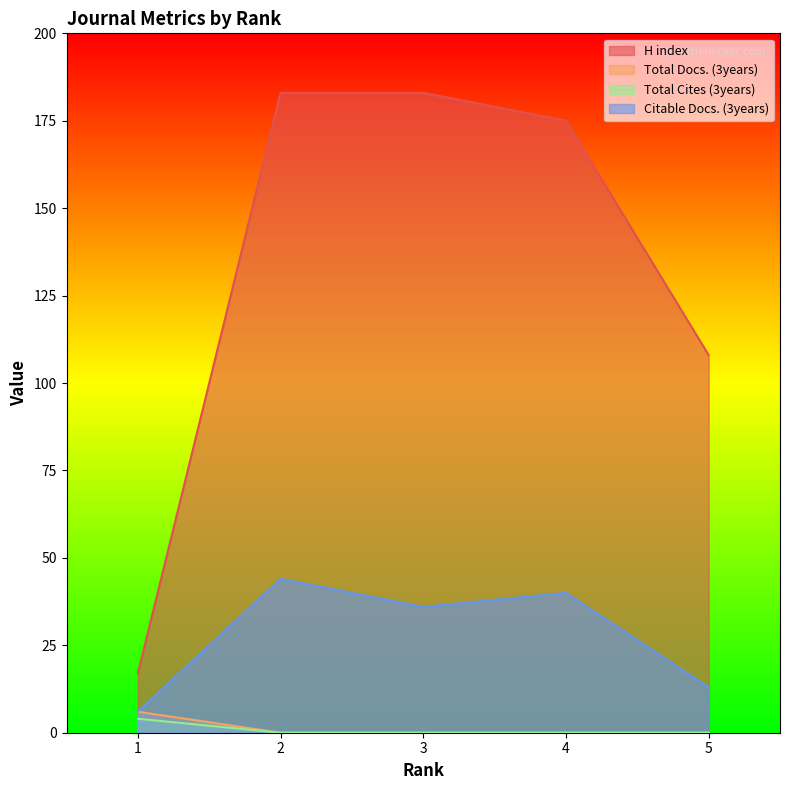

Which series has the largest total across all categories?

H index